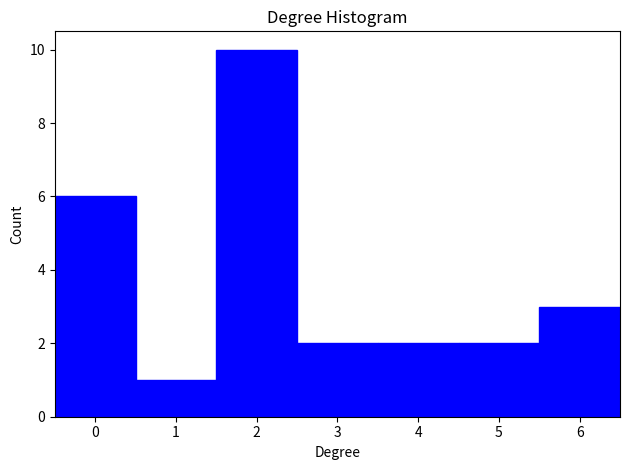

Reading left to right, list every bar in this chart as the range it spans on the x-axis followed by its height. The values are not printed on the chart, so give them approximately, as read against the axis.

-0.5 to 0.5: 6
0.5 to 1.5: 1
1.5 to 2.5: 10
2.5 to 3.5: 2
3.5 to 4.5: 2
4.5 to 5.5: 2
5.5 to 6.5: 3